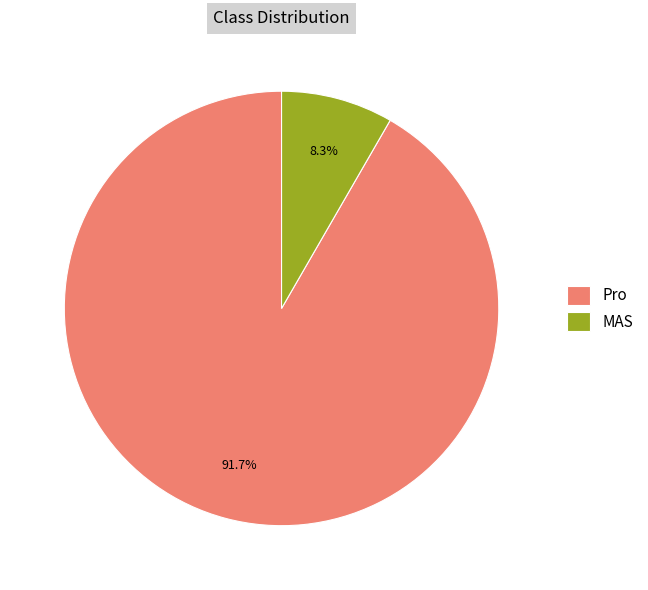

To the nearest percent, what is the difference between the Pro and MAS slice percentages?

83%